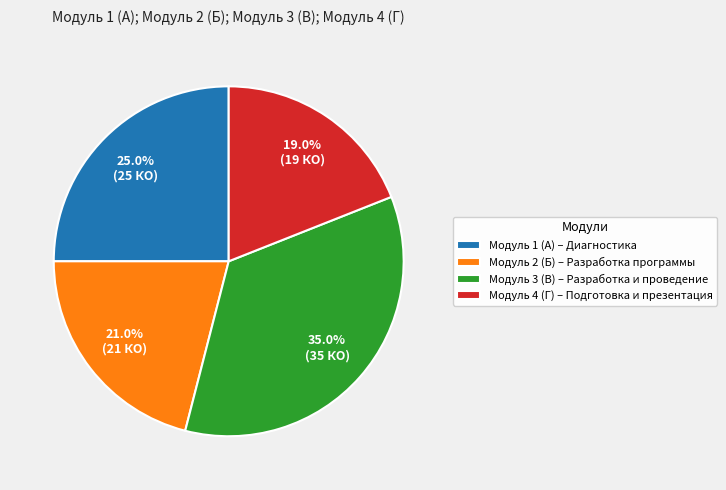

Rank the categories by value from lowest to highest.

Модуль 4 (Г), Модуль 2 (Б), Модуль 1 (А), Модуль 3 (В)